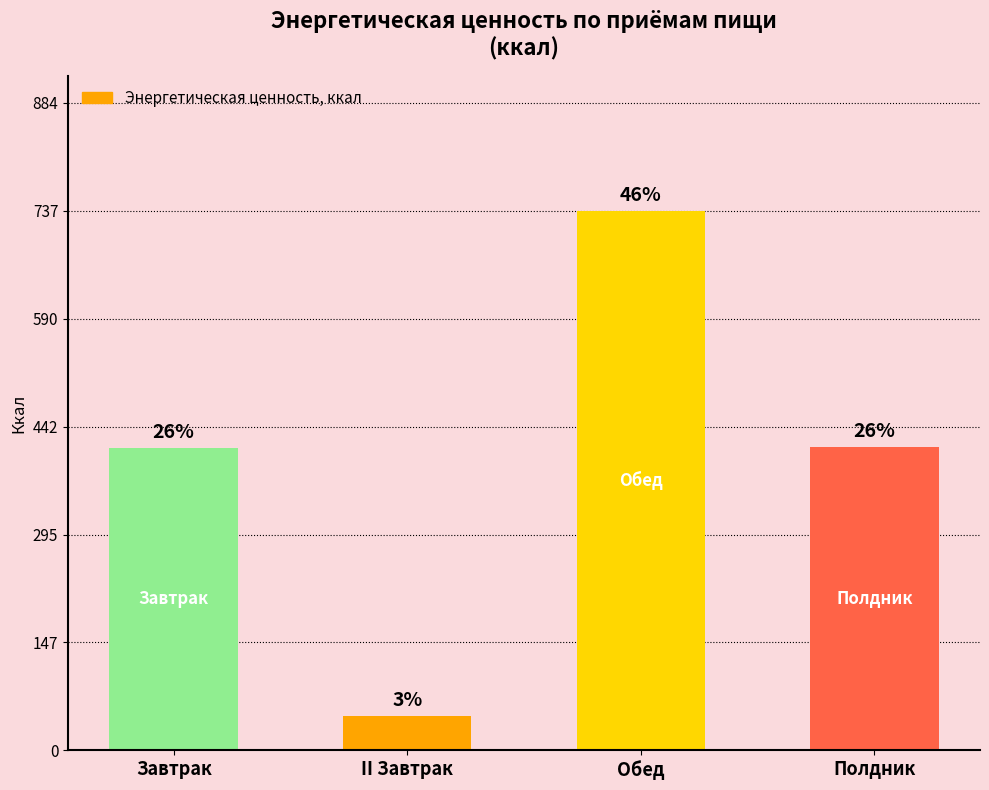

Reading right to left, what are all the values shown in this chart?

414.3	737.0	47.0	413.2